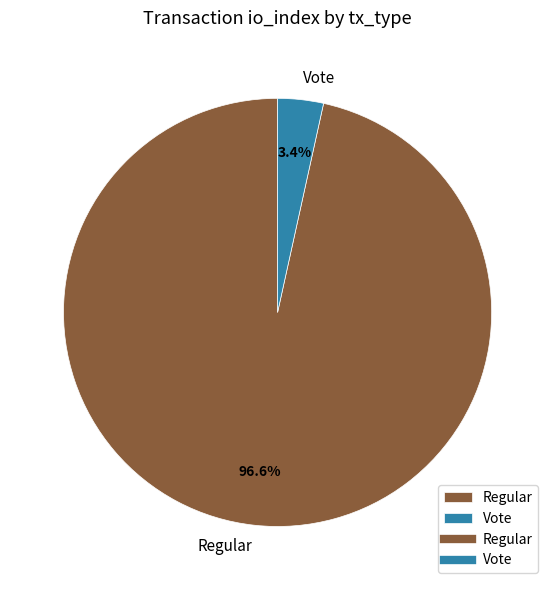

Rank the categories by value from lowest to highest.

Vote, Regular